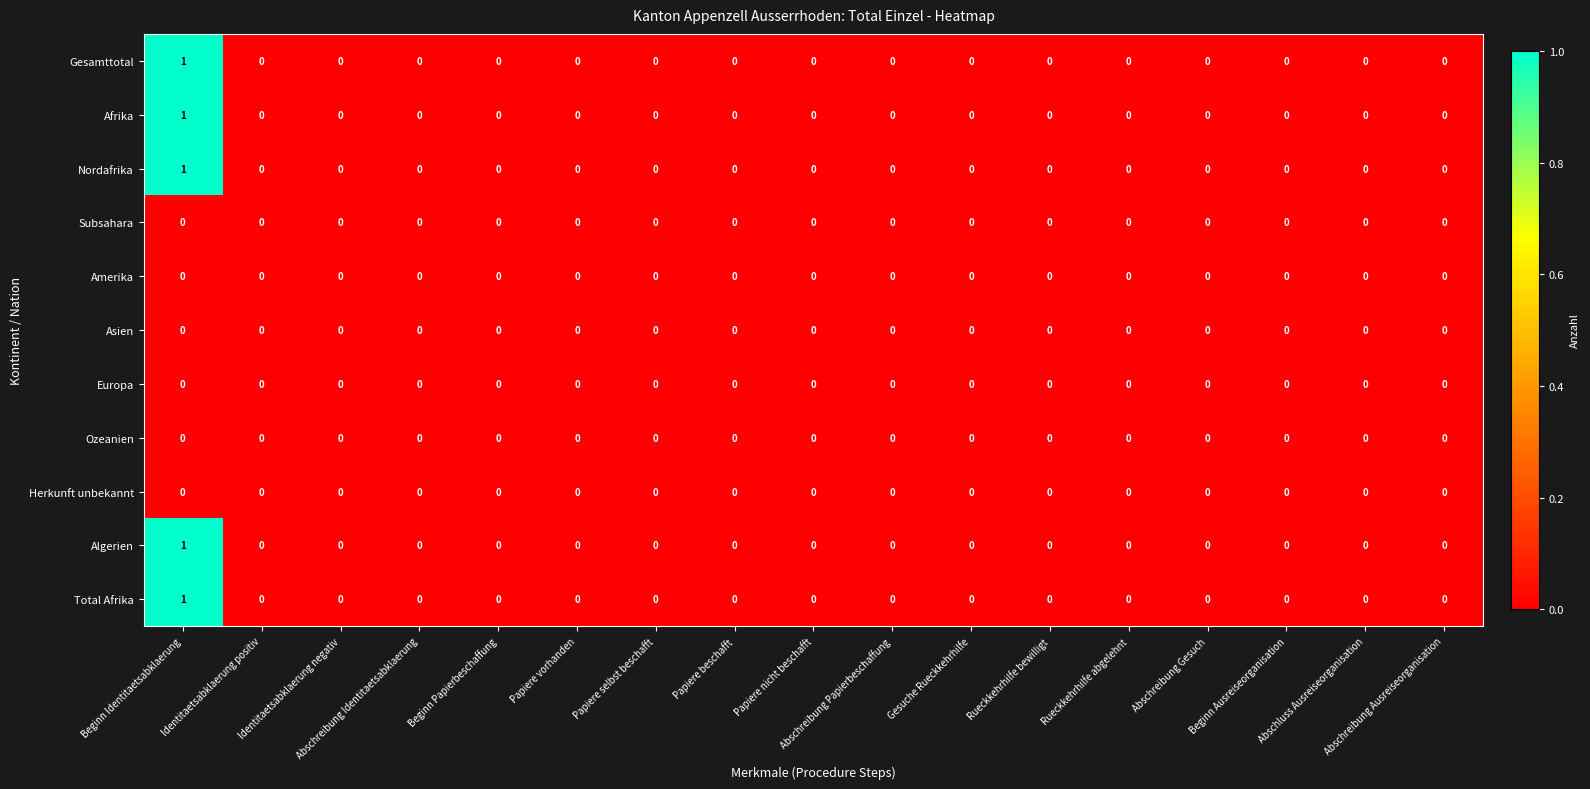

Which category has the highest value in the Total Afrika series?

Beginn Identitaetsabklaerung